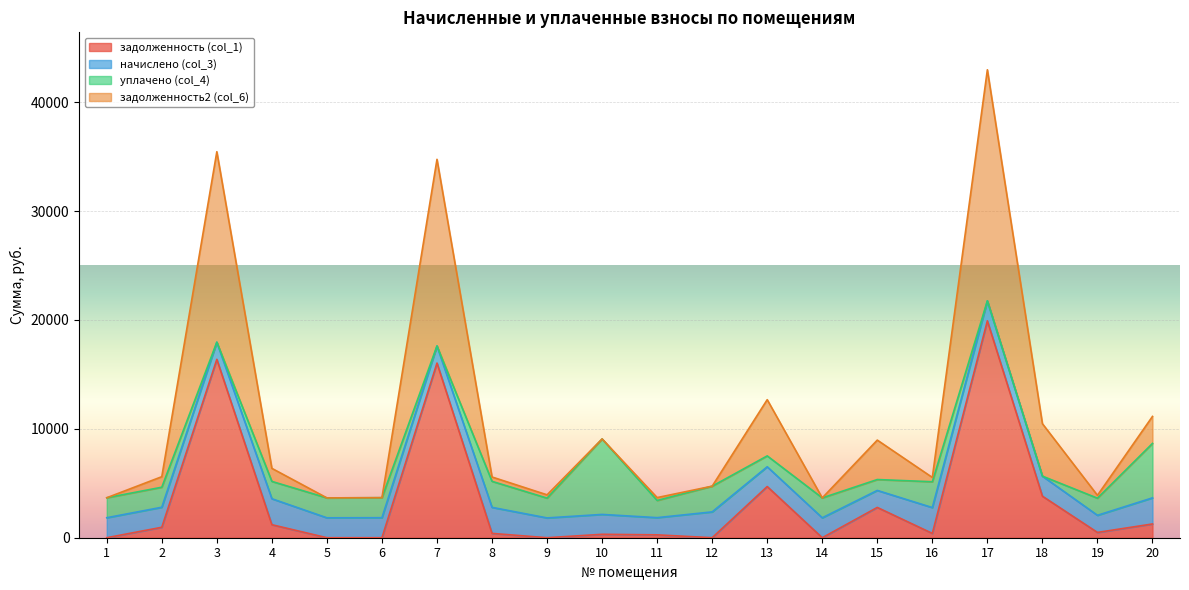

Is it true that задолженность2 (col_6) equals 2875.5 at 11?

False